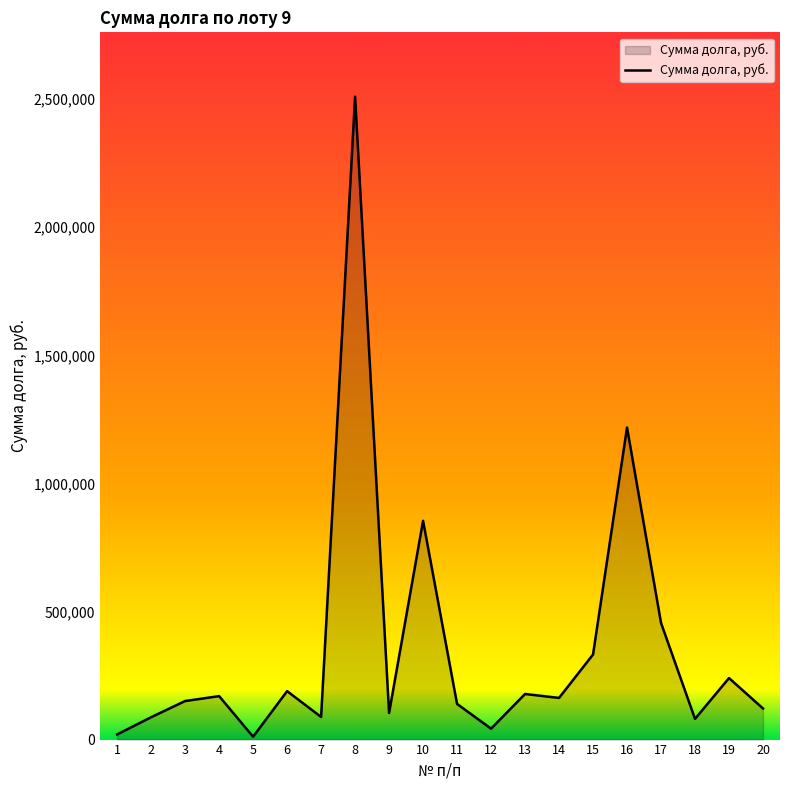

At which label is the value closest to 1260584?

16